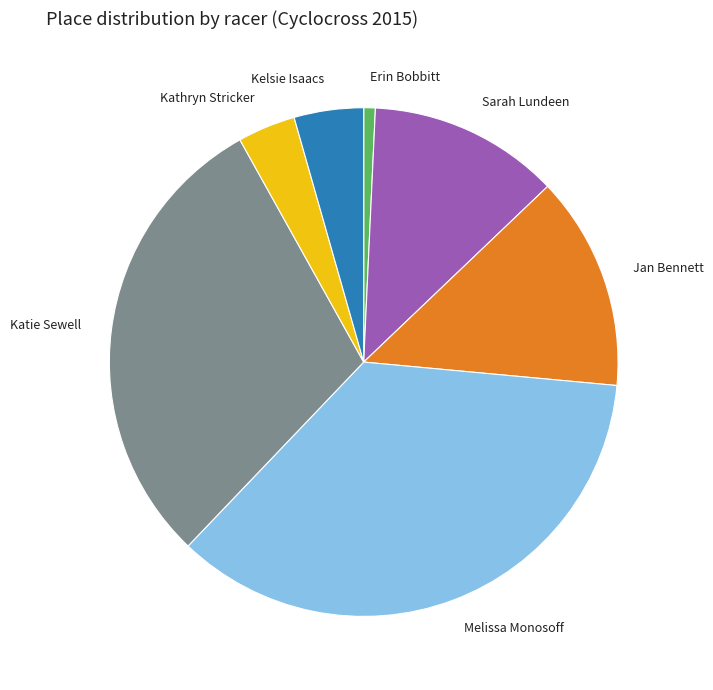

Rank the categories by value from highest to lowest.

Melissa Monosoff, Katie Sewell, Jan Bennett, Sarah Lundeen, Kelsie Isaacs, Kathryn Stricker, Erin Bobbitt